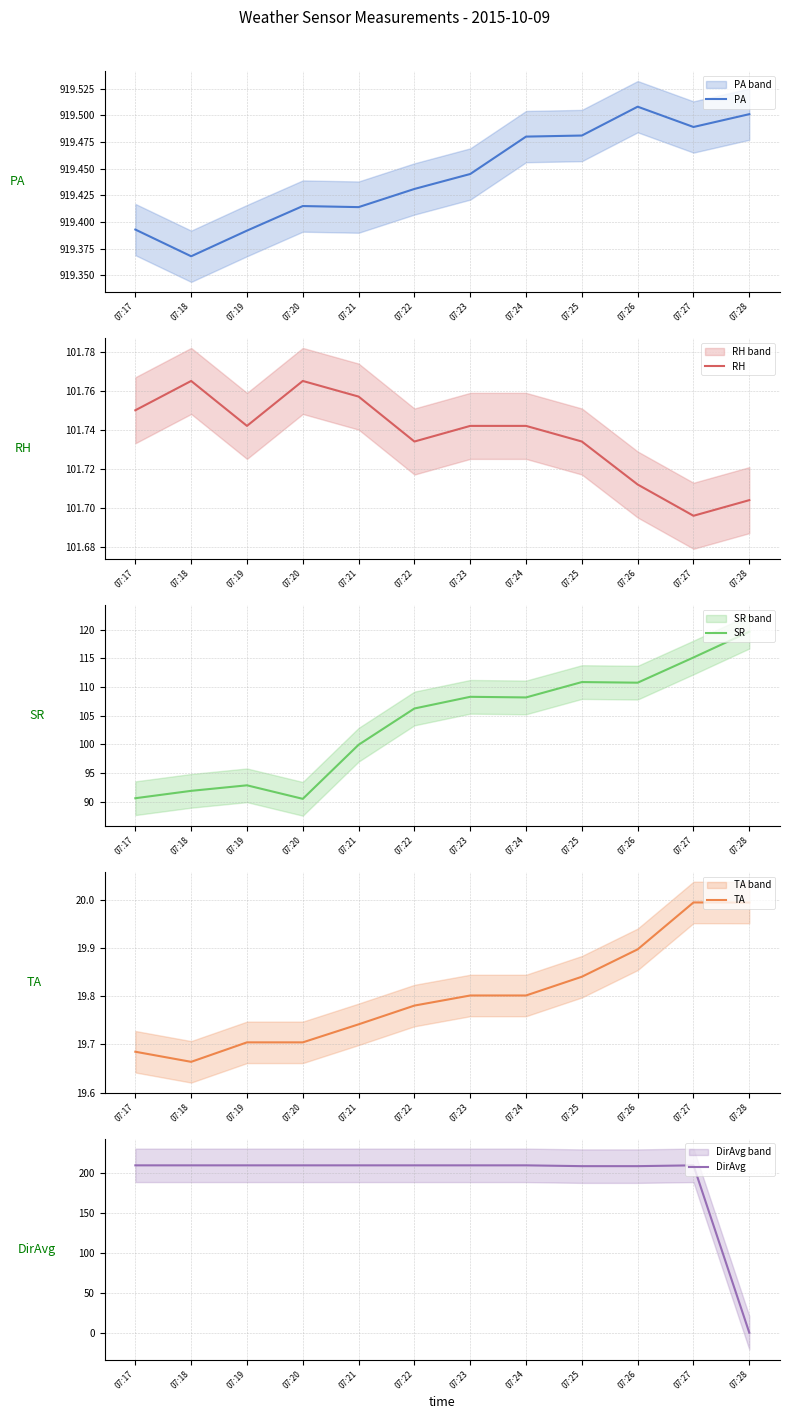

What is the lowest value of the PA series?

919.4